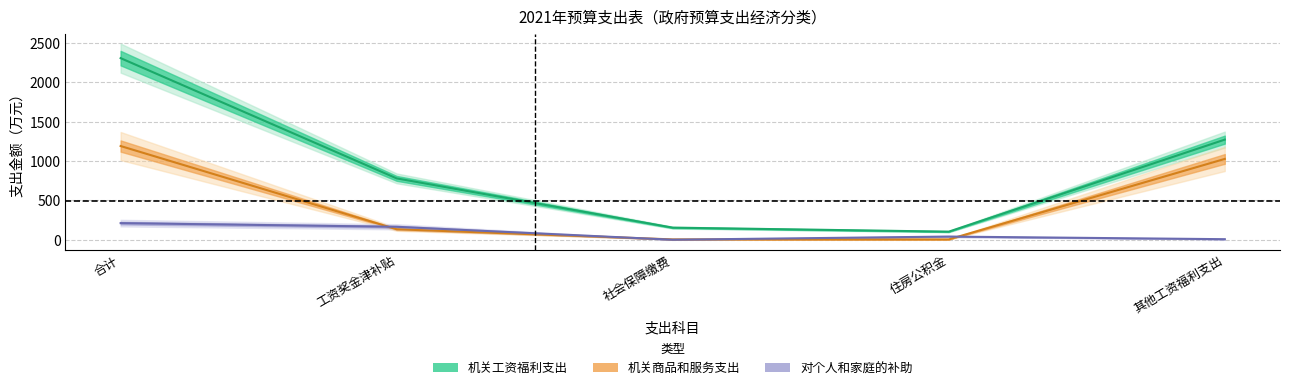

List the series in order of their overall mean, lowest first.

对个人和家庭的补助, 机关商品和服务支出, 机关工资福利支出